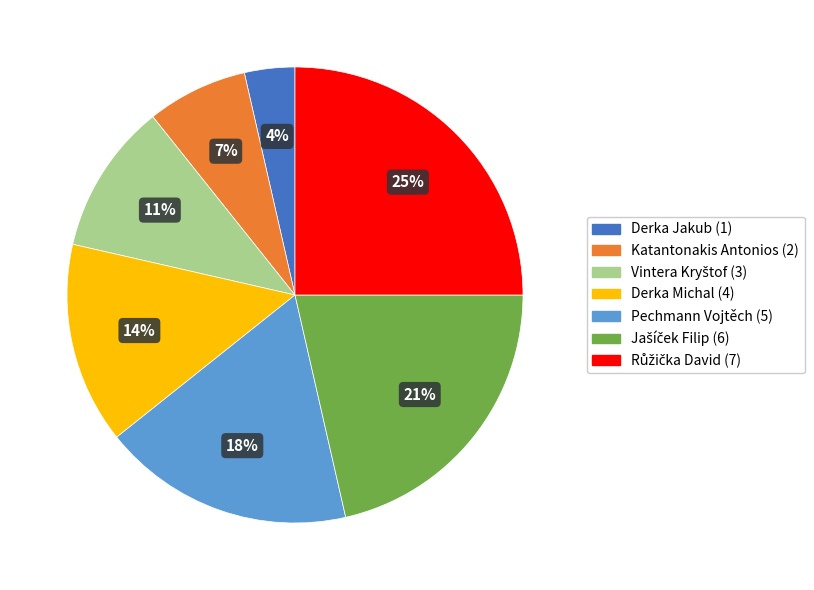

Count the number of slices in the pie.

7